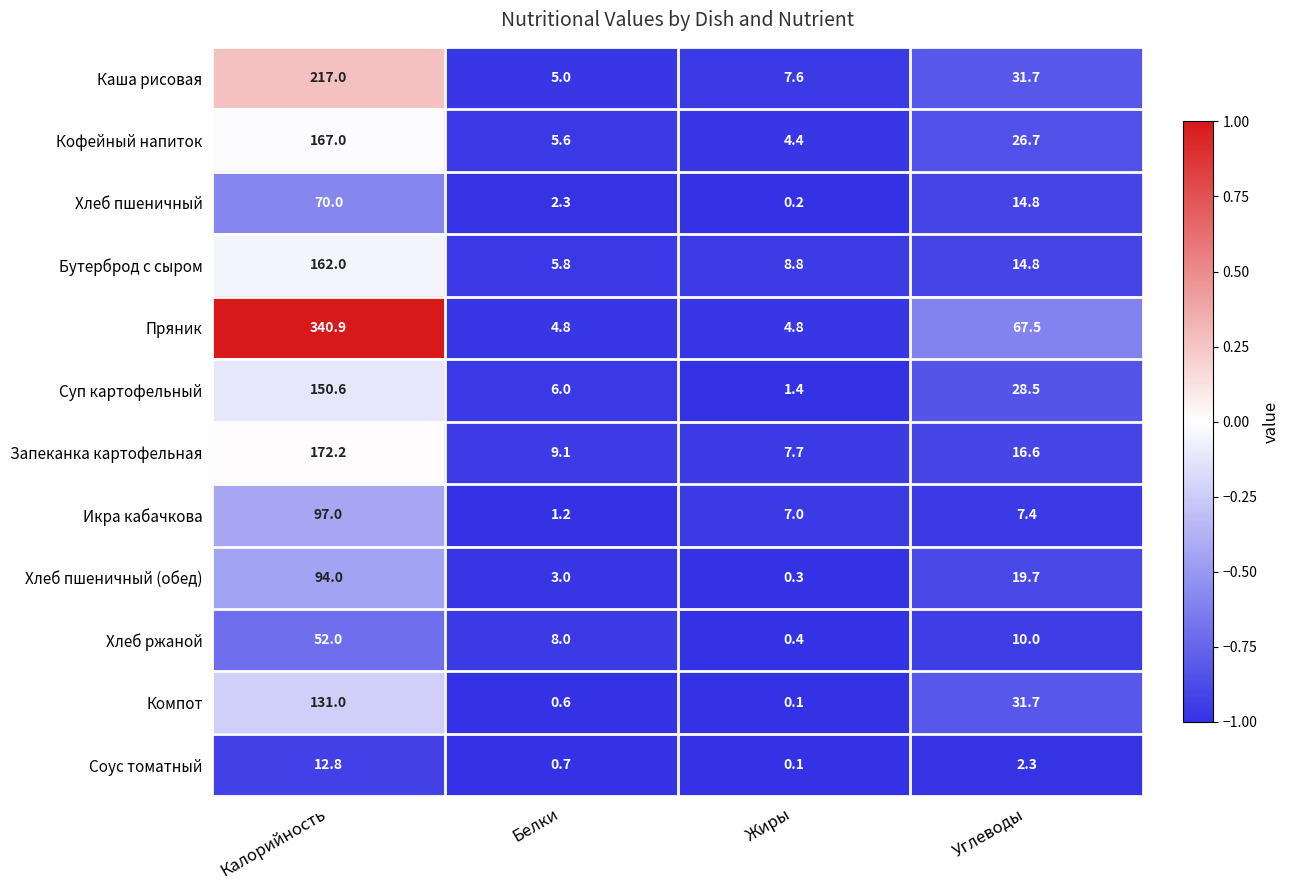

At how many categories does at least one series exceed 0?

4